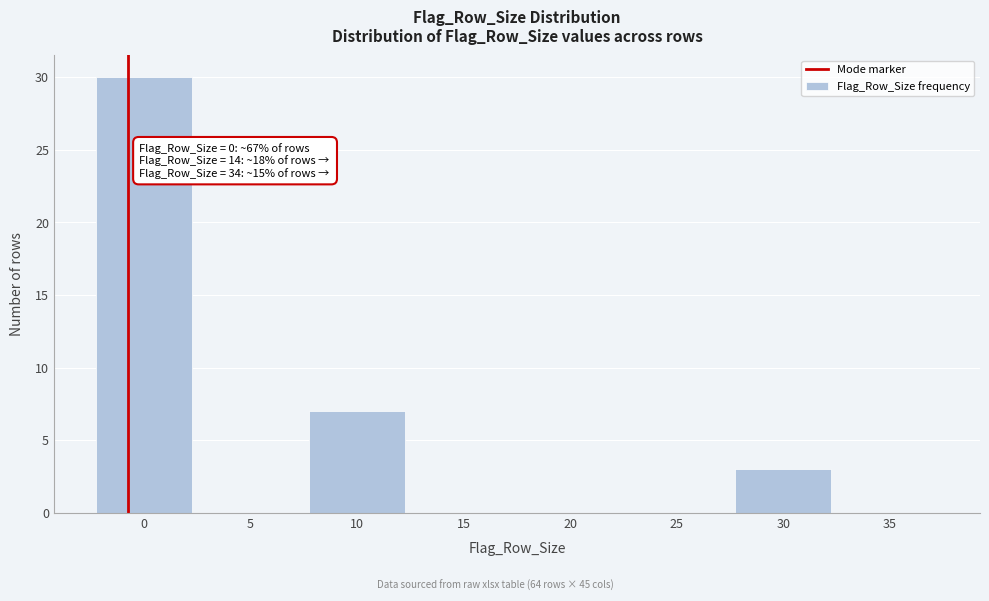

Reading left to right, transcribe all the data shown in this chart.

0=30	5=0	10=7	15=0	20=0	25=0	30=3	35=0